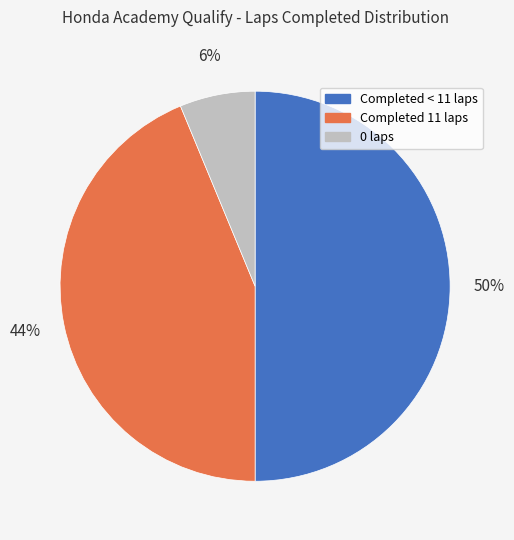

What is the smallest slice in the pie chart?

0 laps